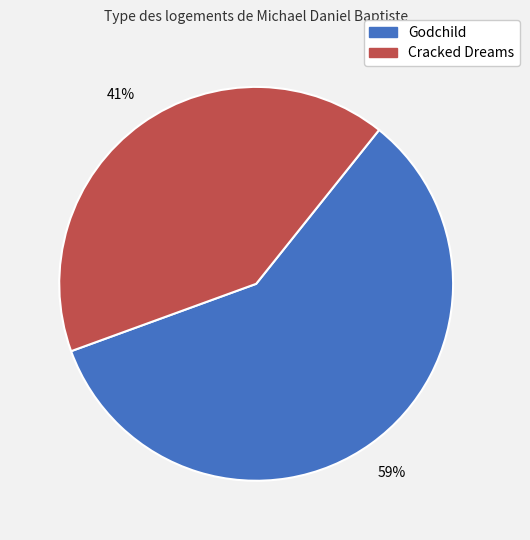

Combined, do Godchild and Cracked Dreams account for over 50%?

Yes